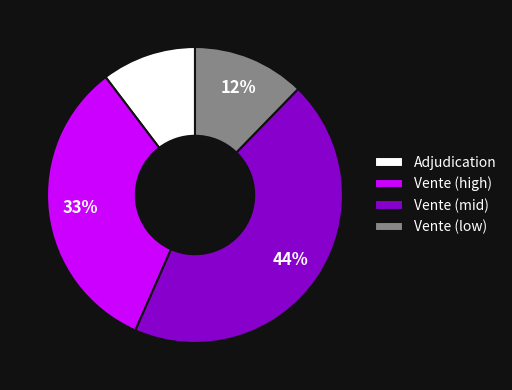

To the nearest percent, what portion does Vente (mid) represent?

44%